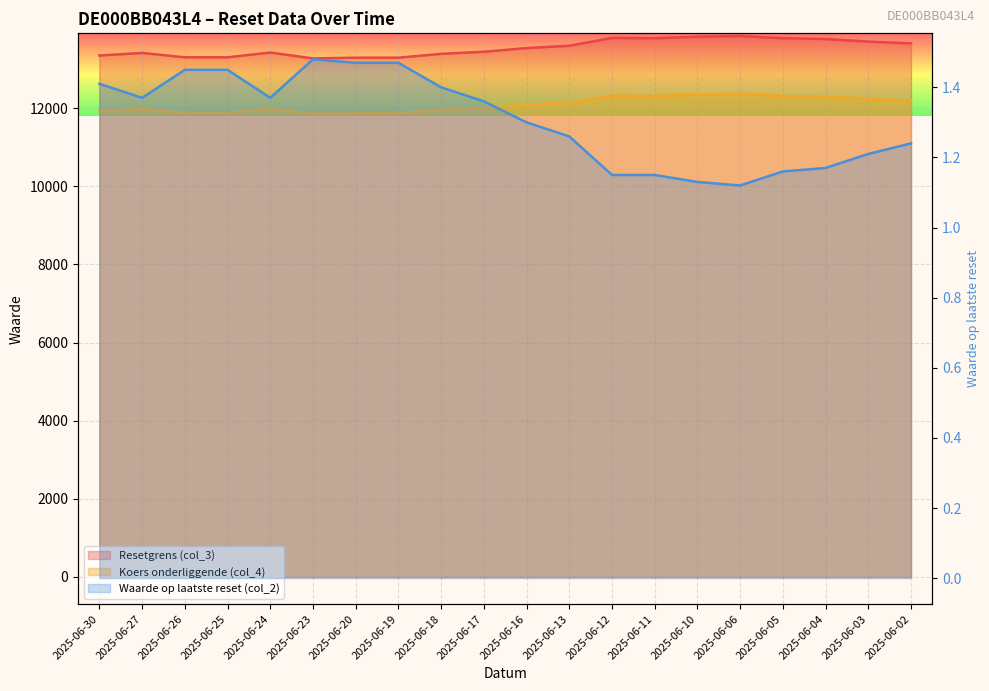

List the labels in order of Resetgrens (col_3) value, smallest first.

2025-06-23, 2025-06-20, 2025-06-19, 2025-06-26, 2025-06-25, 2025-06-30, 2025-06-18, 2025-06-27, 2025-06-24, 2025-06-17, 2025-06-16, 2025-06-13, 2025-06-02, 2025-06-03, 2025-06-04, 2025-06-11, 2025-06-05, 2025-06-12, 2025-06-10, 2025-06-06